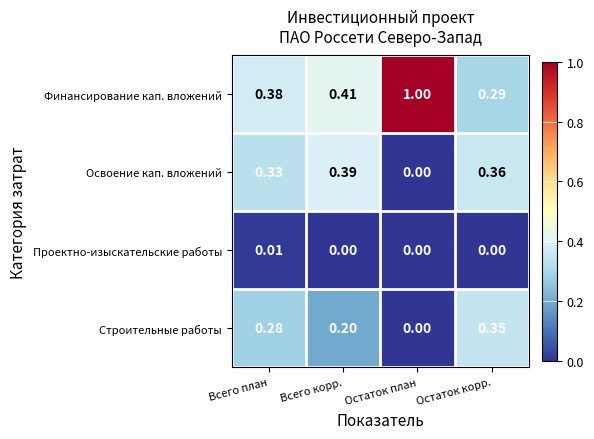

At Всего план, list the series in order from smallest to largest.

Проектно-изыскательские работы, Строительные работы, Освоение кап. вложений, Финансирование кап. вложений